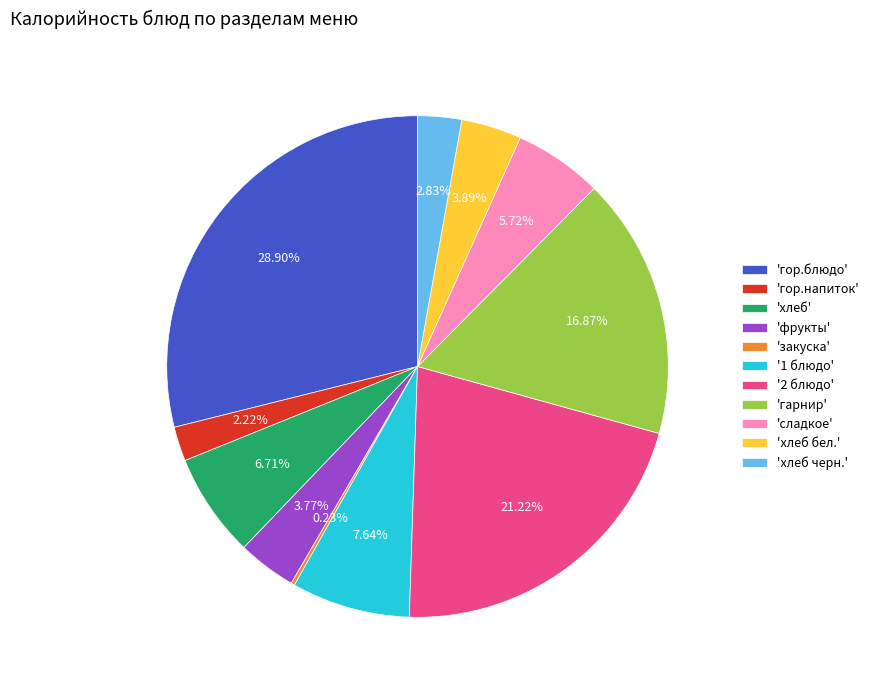

Does 'гор.блюдо' represent more than half of the total?

No